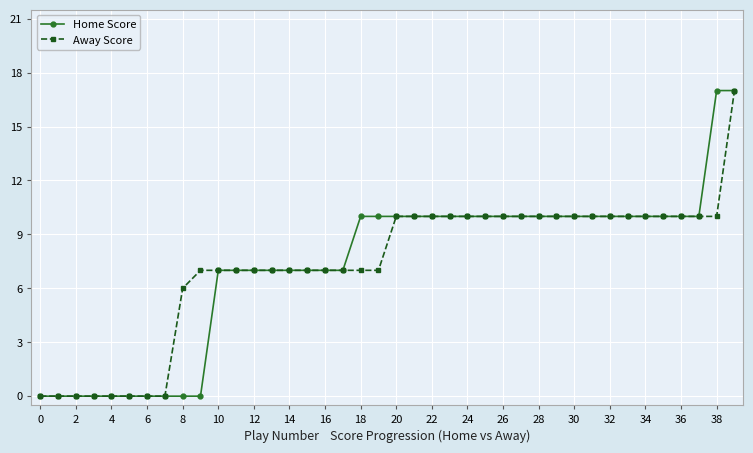

What is the value of the Home Score point at the 16th from the left?

7